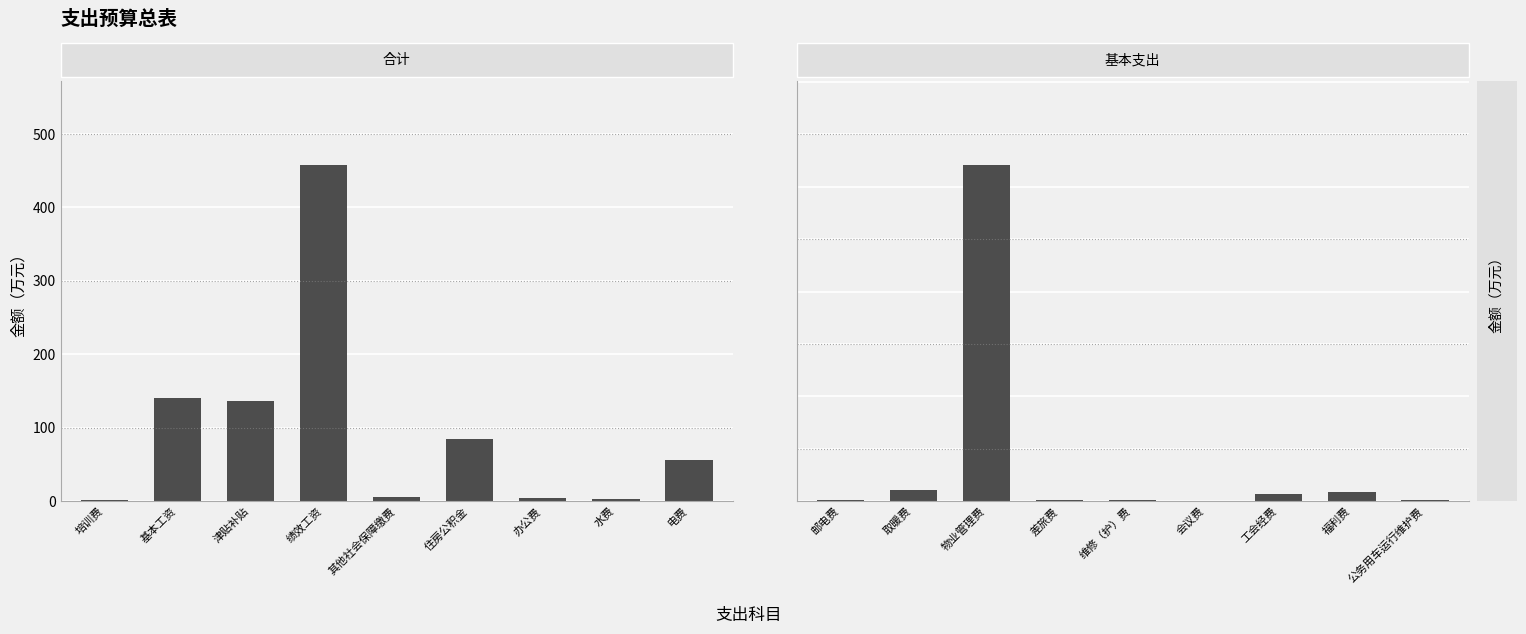

What is the label of the 3rd bar from the right?

办公费